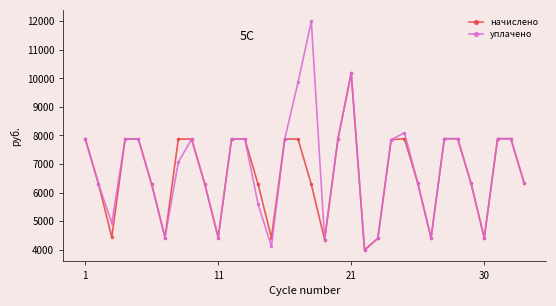

What is the value of the уплачено point at the 2nd from the left?

6309.4